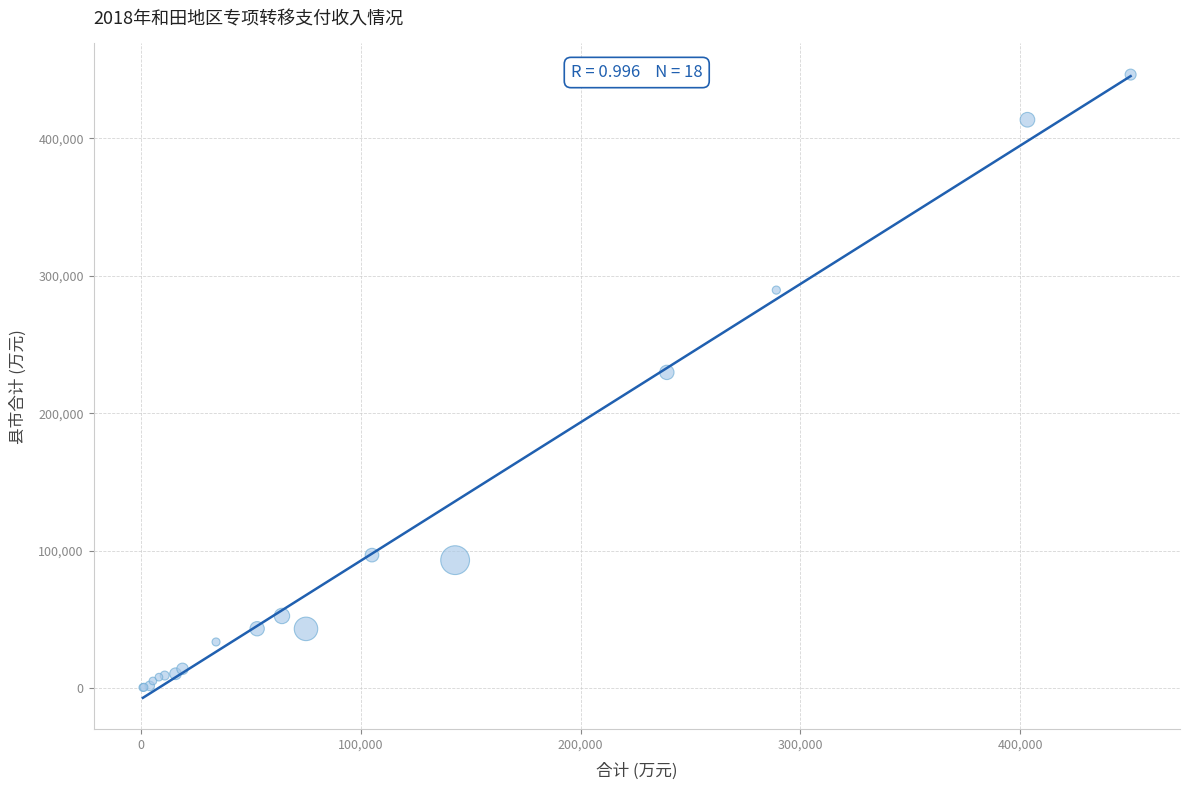

What Y value in the scatter plot is closest to 223417?

229721